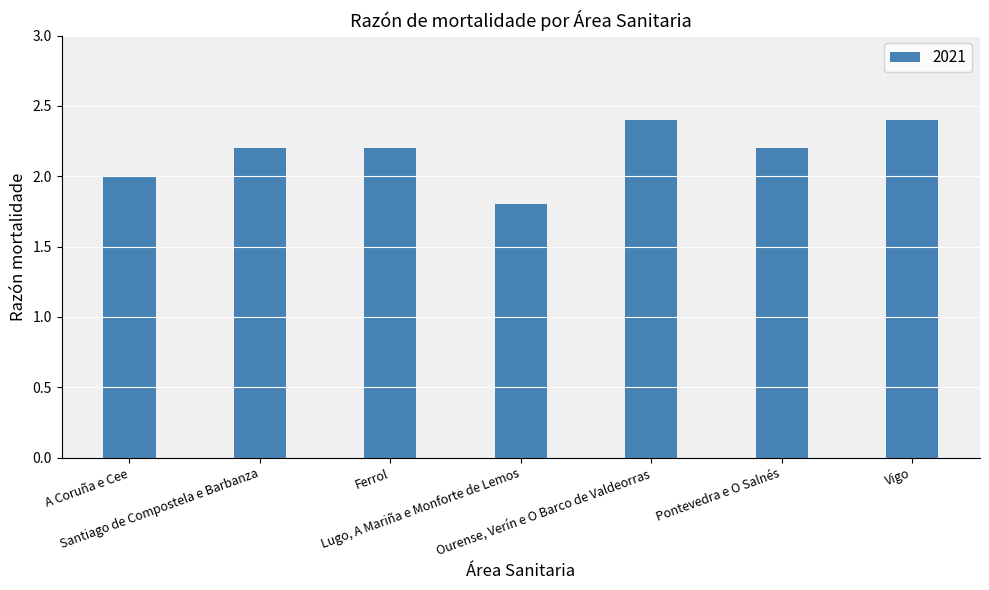

What is the minimum value shown in the chart?

1.8